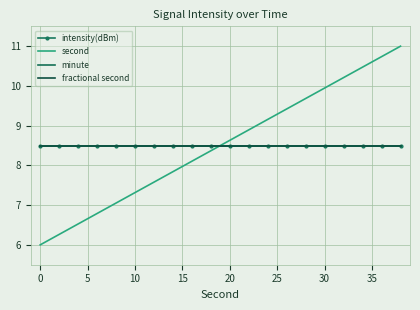

What are all the series names shown in the legend?

intensity(dBm), second, minute, fractional second